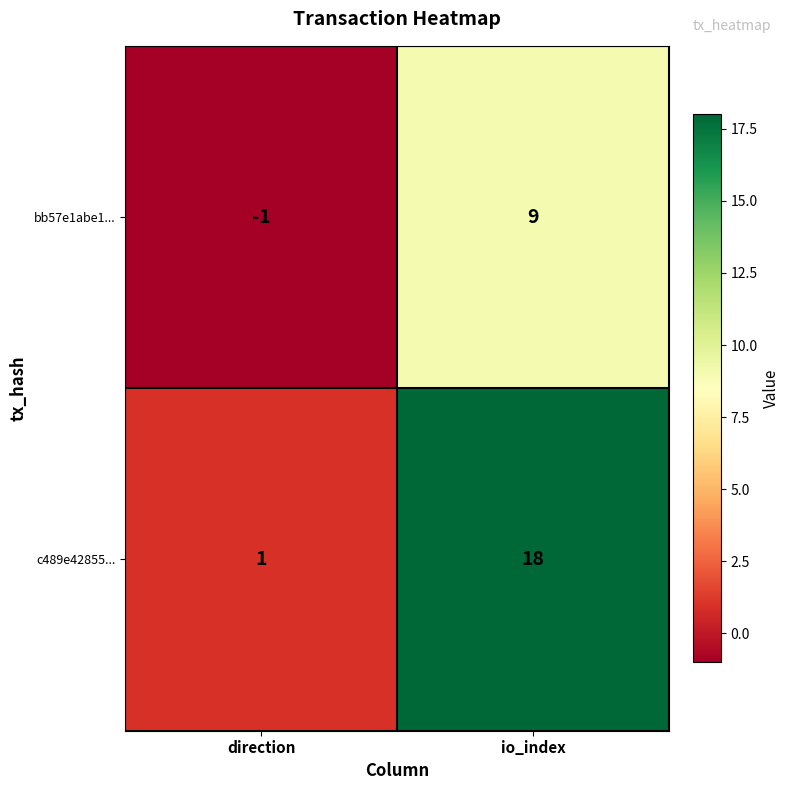

Reading left to right, transcribe all the data shown in this chart.

bb57e1abe1...: -1	9
c489e42855...: 1	18